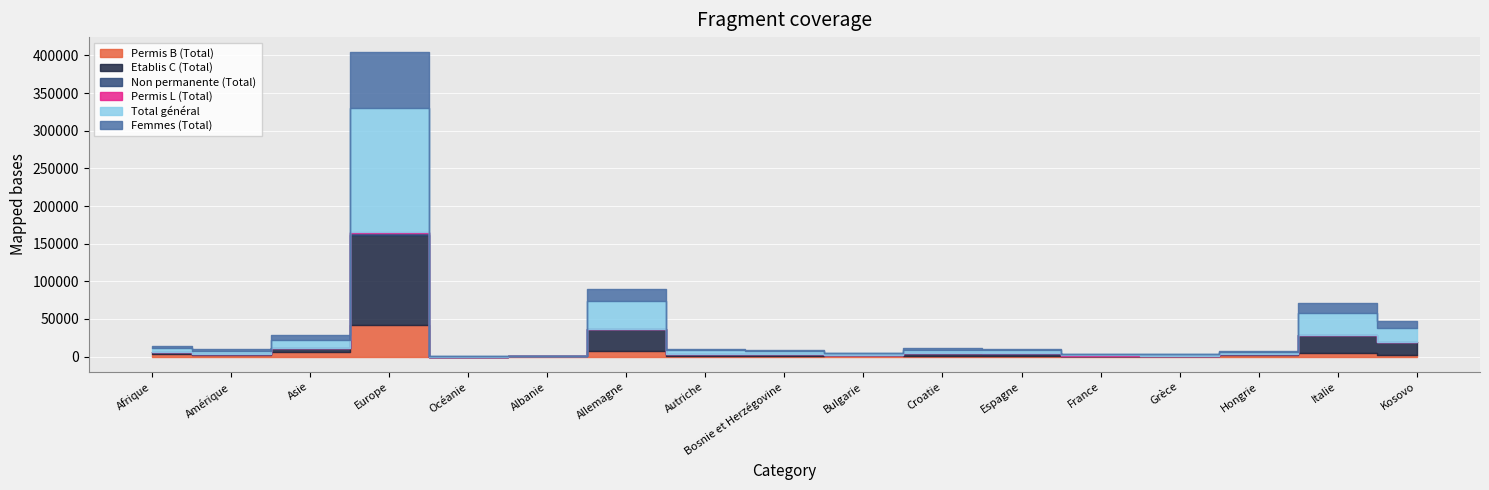

Where is Permis B (Total) nearest to the value 20780?

Allemagne